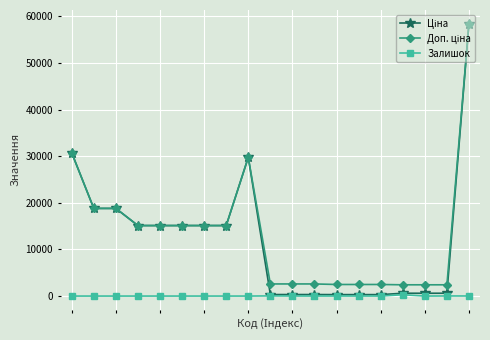

True or false: Залишок has more than 1 interior local peaks.

True